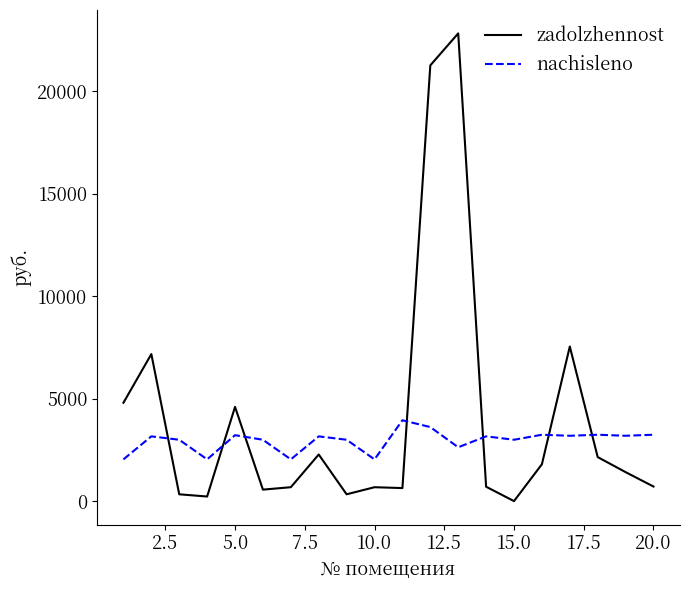

Which series has the largest total across all categories?

zadolzhennost